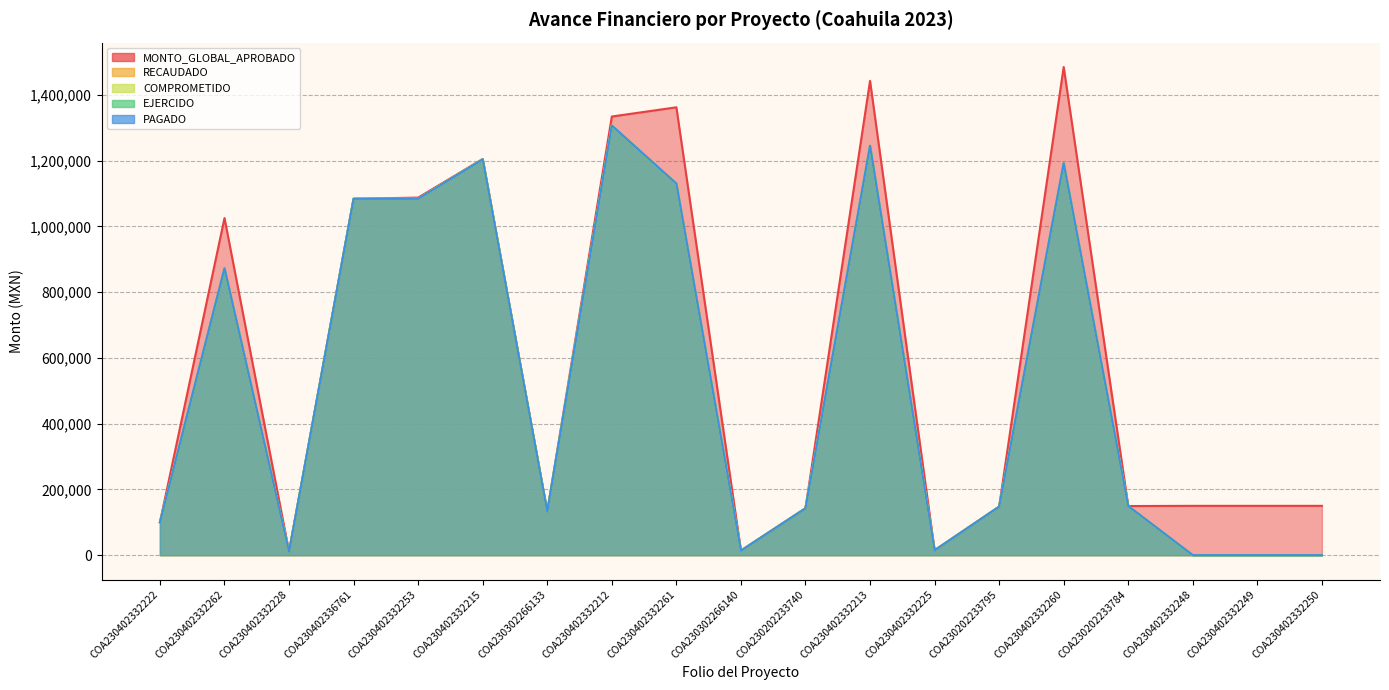

At which category does the chart reach its minimum across all series?

COA230402332248